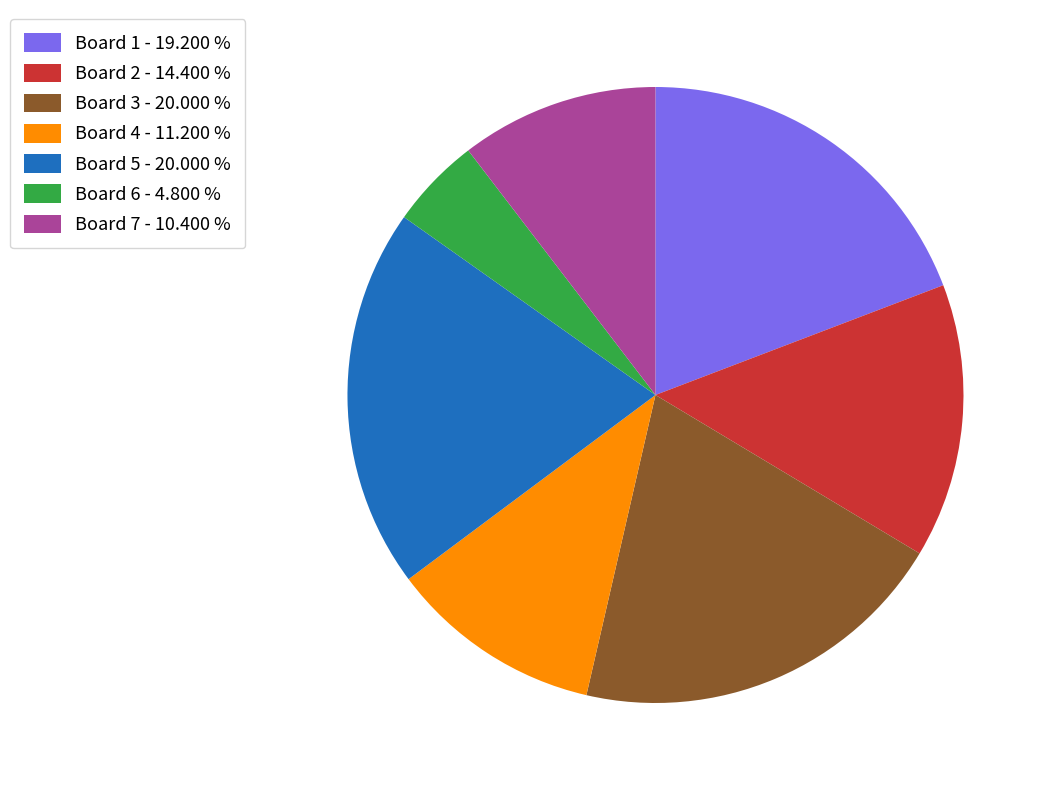

What is the ratio of the value at Board 7 - 10.400 % to the value at Board 6 - 4.800 %?

2.2